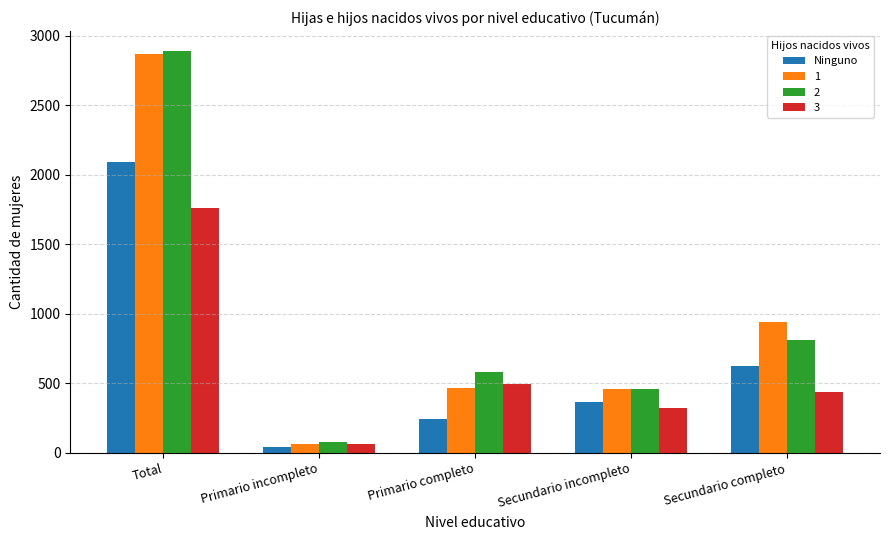

At Secundario completo, list the series in order from smallest to largest.

3, Ninguno, 2, 1